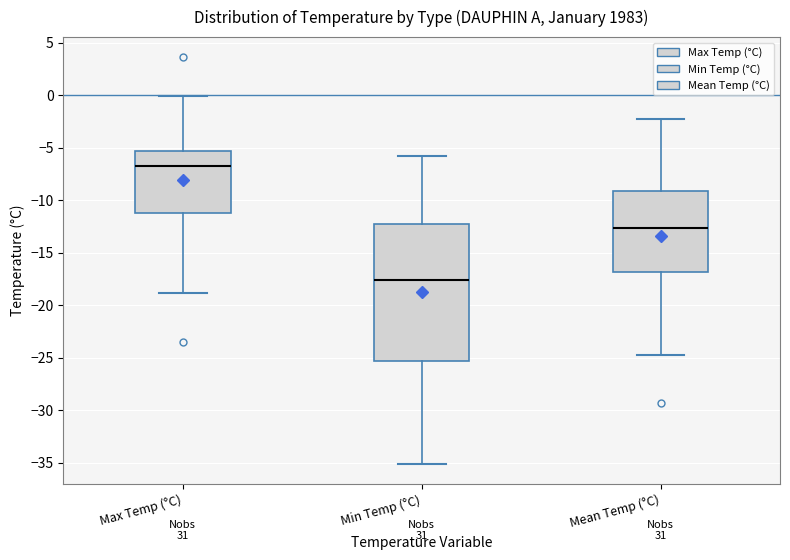

Which box is the tallest, from its lower edge to its upper edge?

Min Temp (°C)